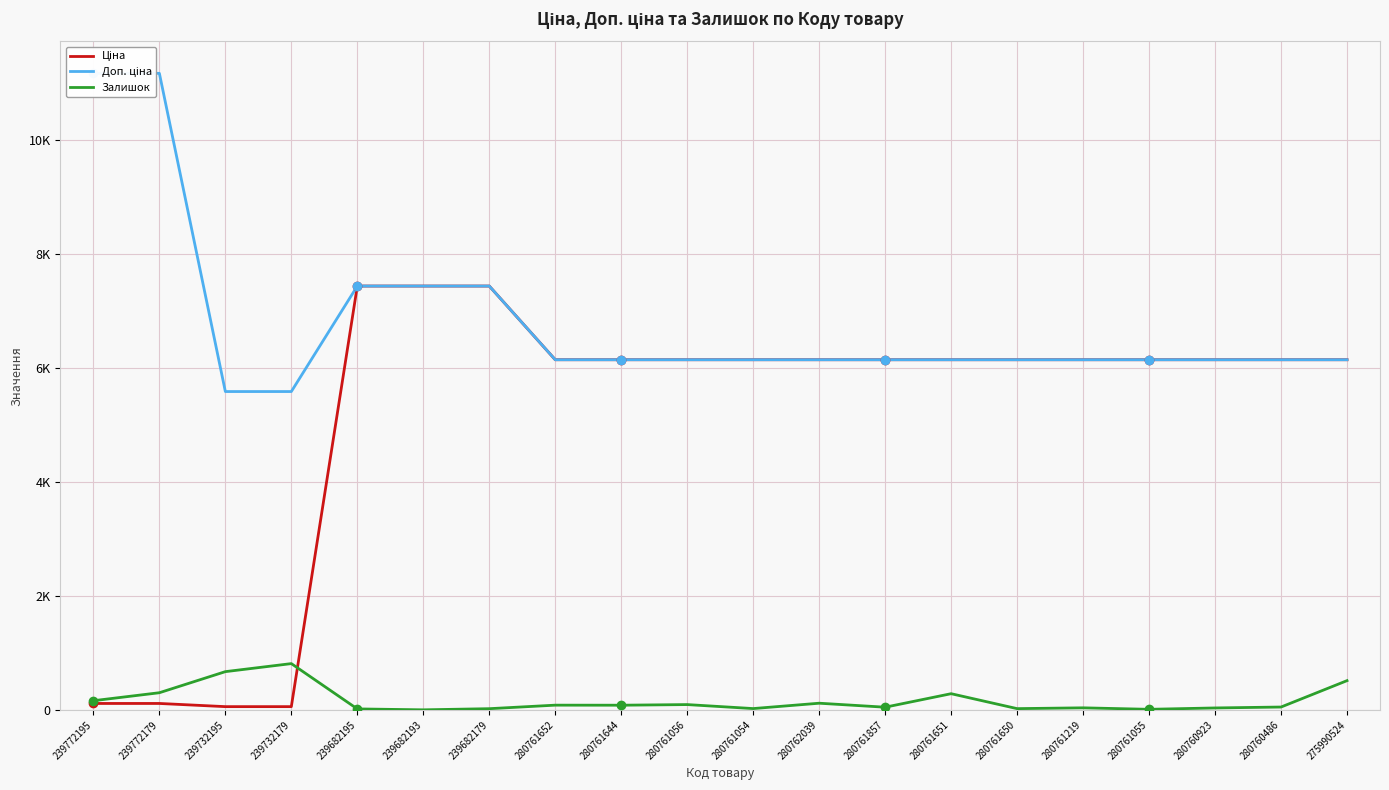

Reading left to right, transcribe all the data shown in this chart.

Ціна: 239772195=111.7	239772179=111.7	239732195=55.9	239732179=55.9	239682195=7436.2	239682193=7436.2	239682179=7436.2	280761652=6143.2	280761644=6143.2	280761056=6143.2	280761054=6143.2	280762039=6143.2	280761857=6143.2	280761651=6143.2	280761650=6143.2	280761219=6143.2	280761055=6143.2	280760923=6143.2	280760486=6143.2	275990524=6143.2
Доп. ціна: 239772195=11169.0	239772179=11169.0	239732195=5585.0	239732179=5585.0	239682195=7436.2	239682193=7436.2	239682179=7436.2	280761652=6143.2	280761644=6143.2	280761056=6143.2	280761054=6143.2	280762039=6143.2	280761857=6143.2	280761651=6143.2	280761650=6143.2	280761219=6143.2	280761055=6143.2	280760923=6143.2	280760486=6143.2	275990524=6143.2
Залишок: 239772195=160.0	239772179=300.0	239732195=670.0	239732179=811.0	239682195=16.0	239682193=0.0	239682179=20.0	280761652=82.0	280761644=81.0	280761056=92.0	280761054=22.0	280762039=116.0	280761857=46.0	280761651=283.0	280761650=21.0	280761219=35.0	280761055=9.0	280760923=33.0	280760486=49.0	275990524=512.0